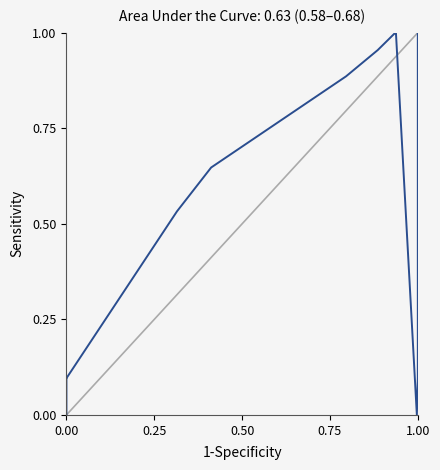

Does the chart have visible grid lines?

No